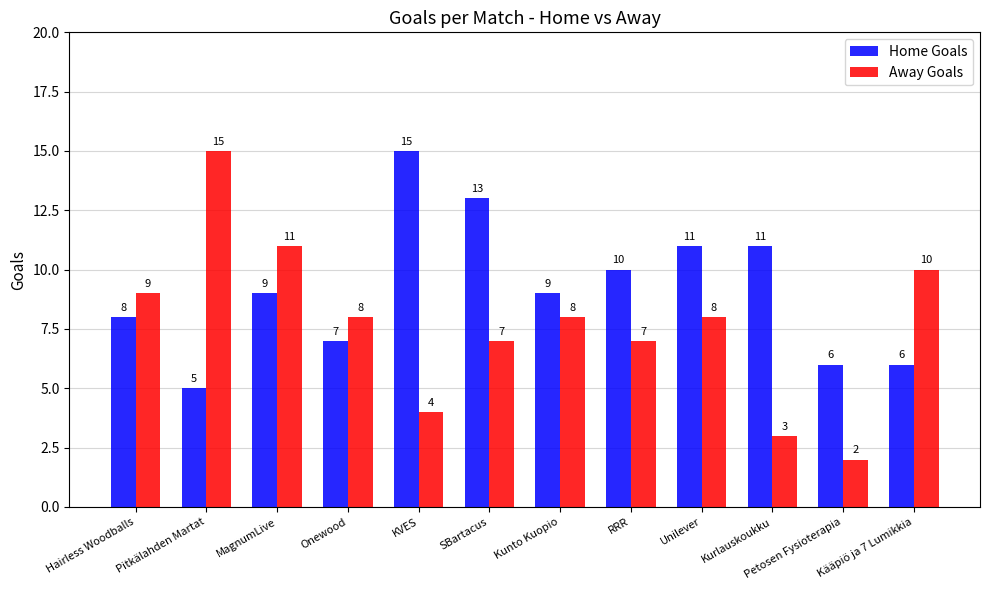

List the series in order of their overall mean, lowest first.

Away Goals, Home Goals